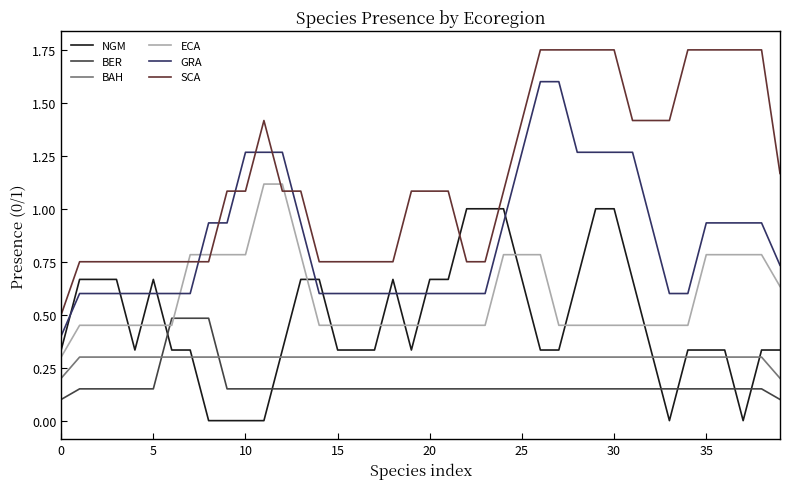

Which series has the widest spread of values?

SCA